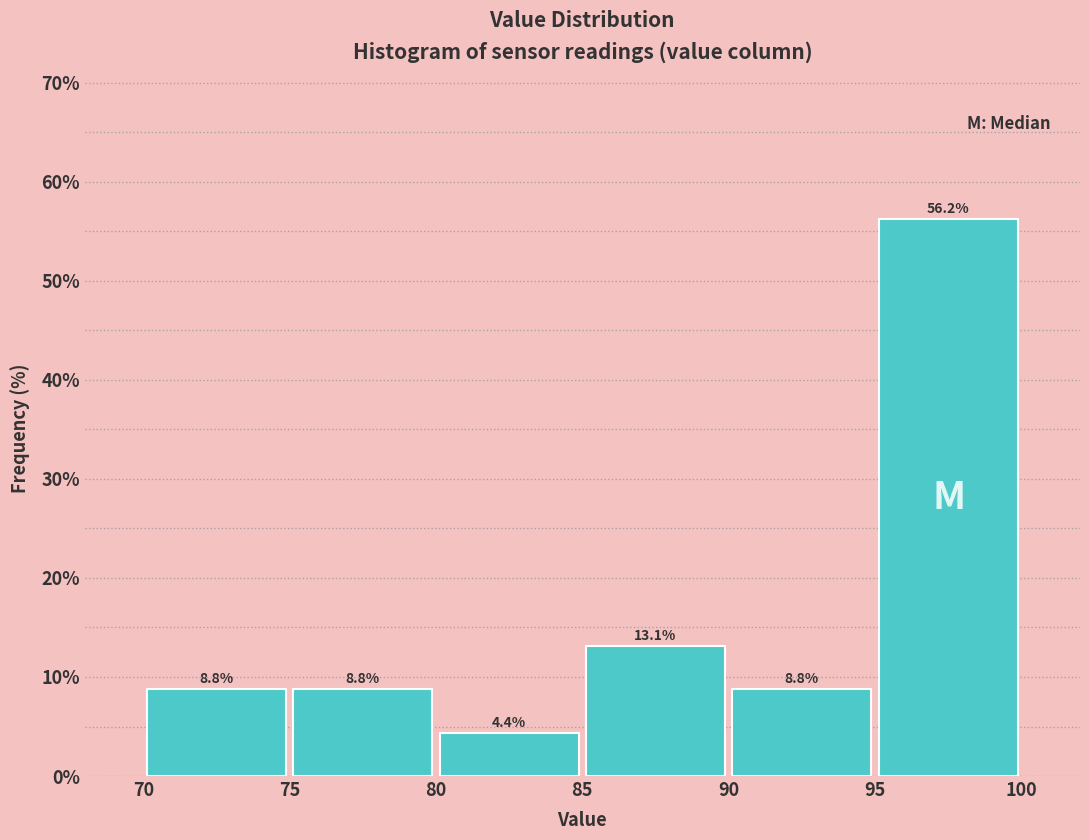

Which range on the x-axis has the tallest bar?

95 to 100